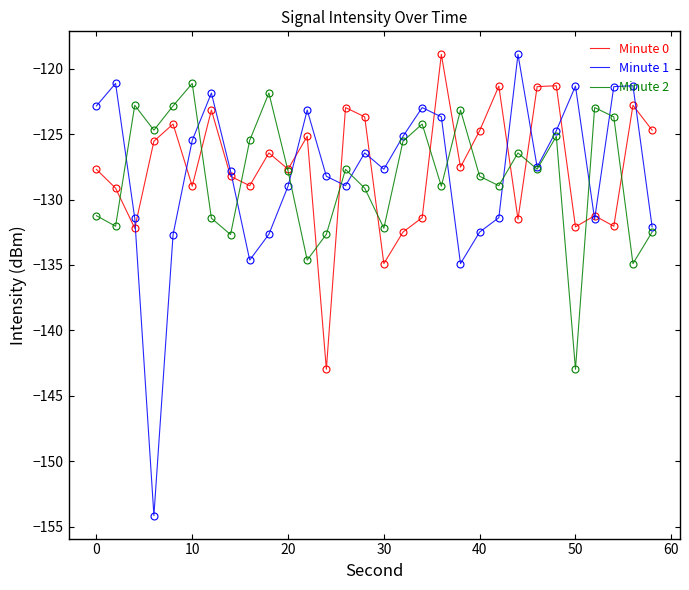

What is the highest value of the Minute 1 series?

-118.9